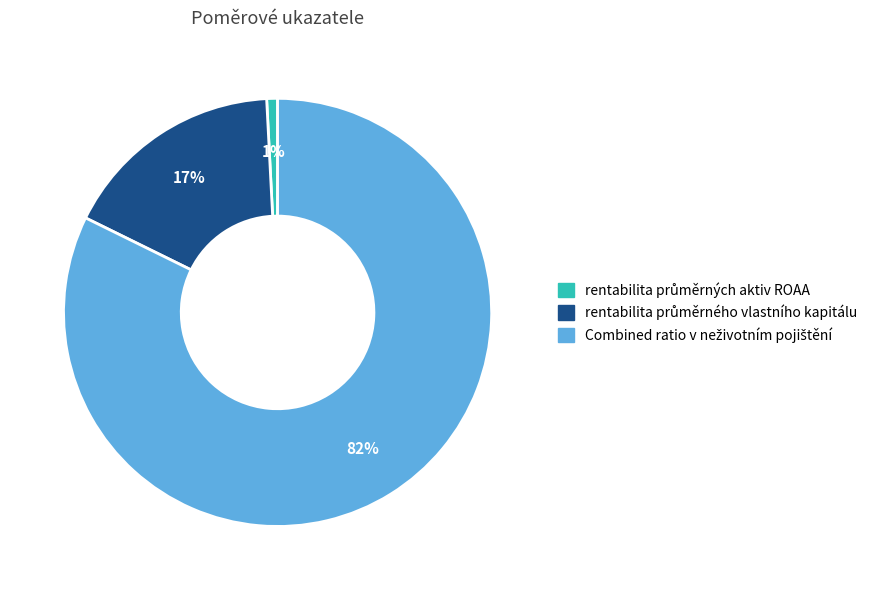

To the nearest percent, what is the average slice percentage?

33%